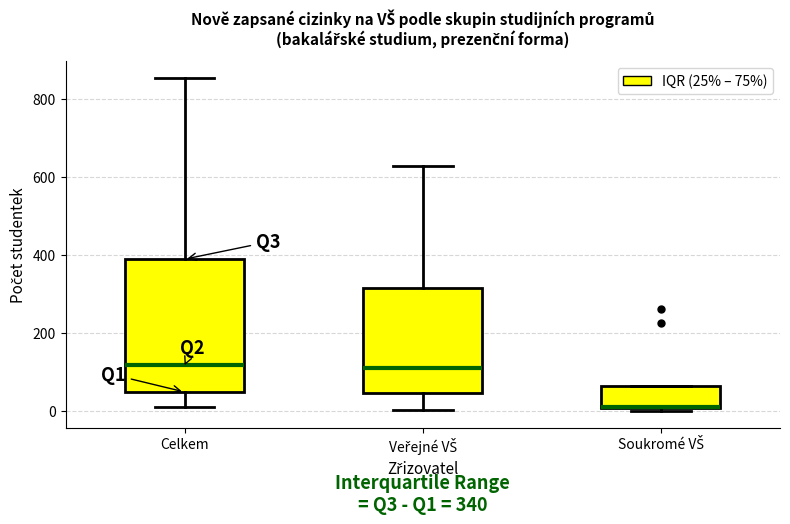

Which box is the tallest, from its lower edge to its upper edge?

Celkem